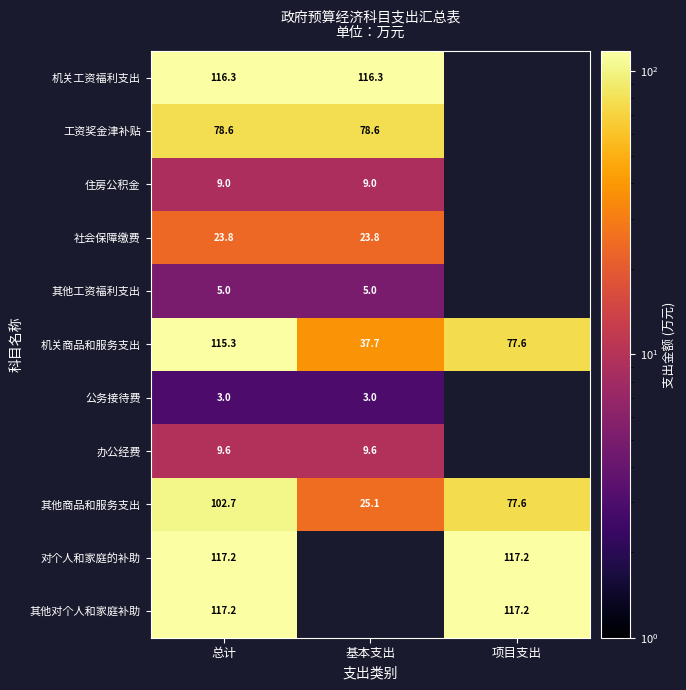

Is the value of 对个人和家庭的补助 at 总计 greater than the value of 社会保障缴费 at 基本支出?

Yes